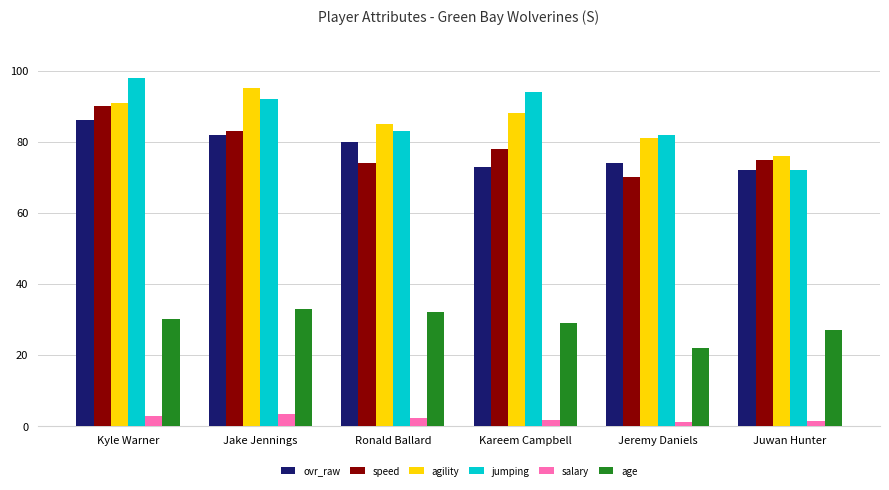

Rank the series by their maximum value, from highest to lowest.

jumping, agility, speed, ovr_raw, age, salary